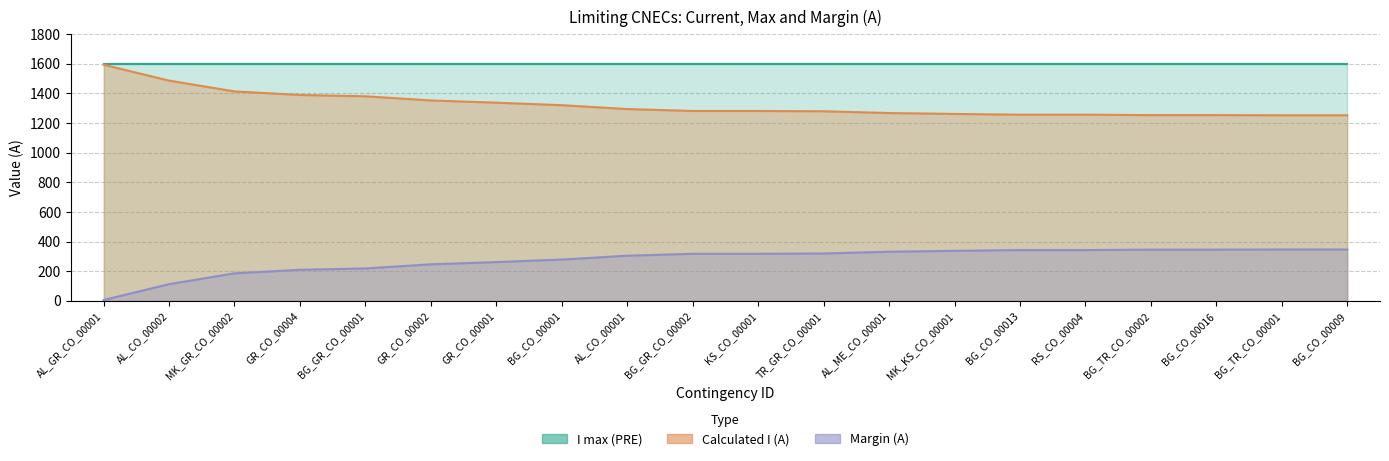

What is the maximum value shown in the chart?

1594